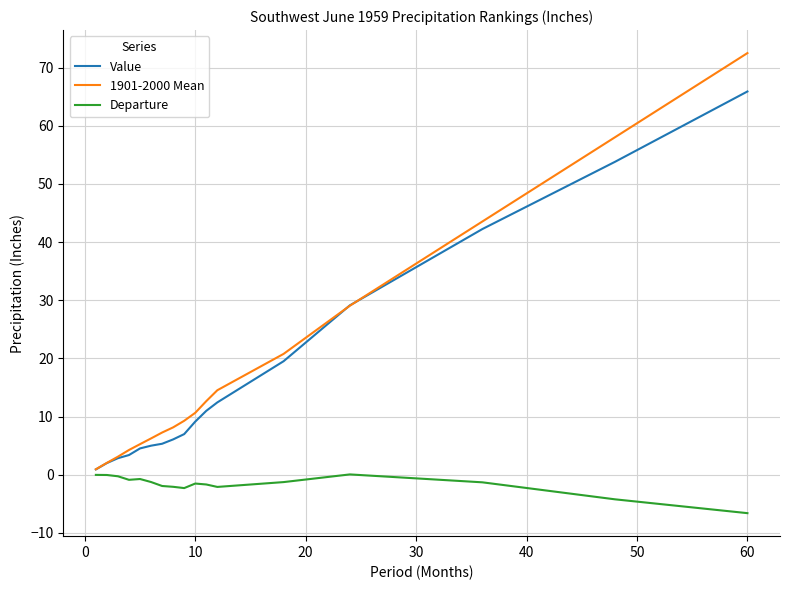

What is the minimum value for 1901-2000 Mean?

0.9